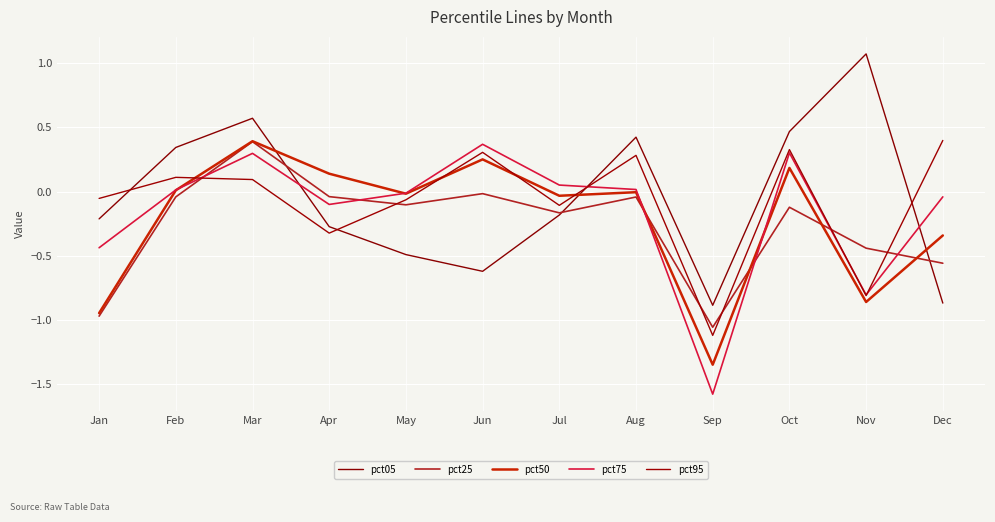

At which category is the sum across all series the highest?

Mar